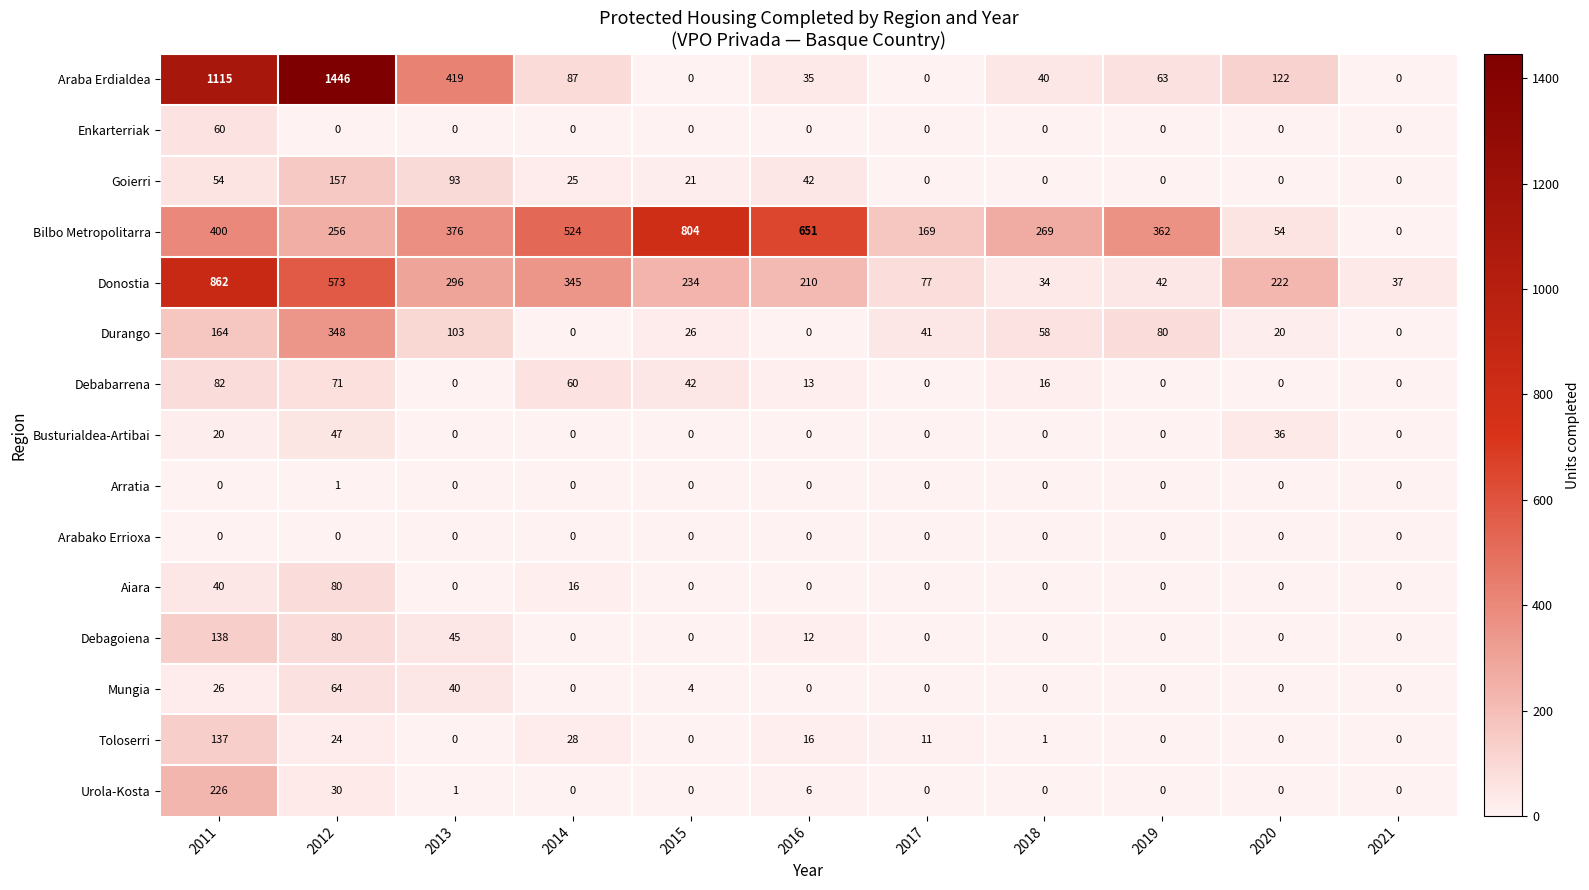

At which category is the sum across all series the highest?

2011